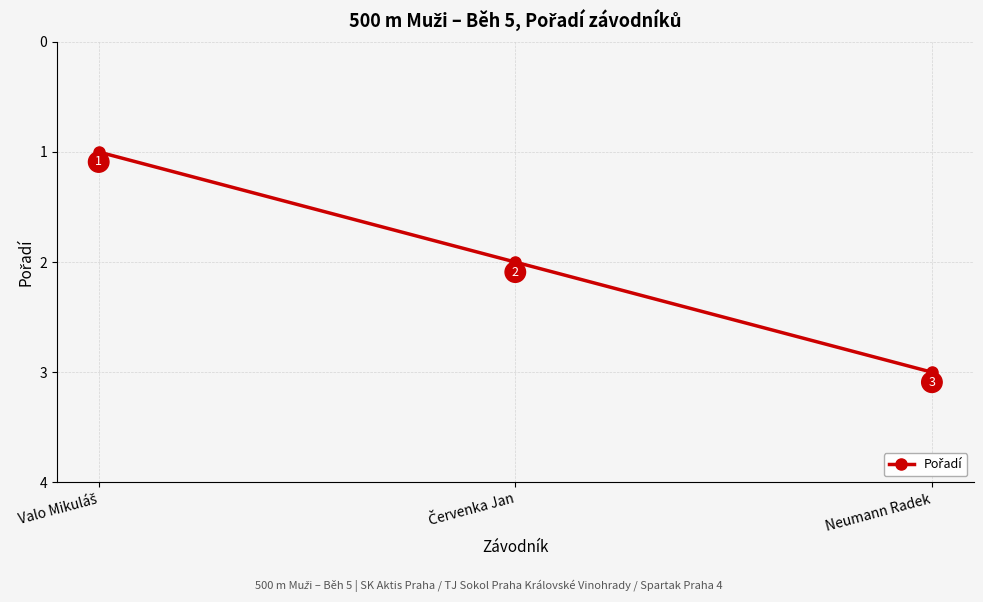

How many data points are less than 2?

1